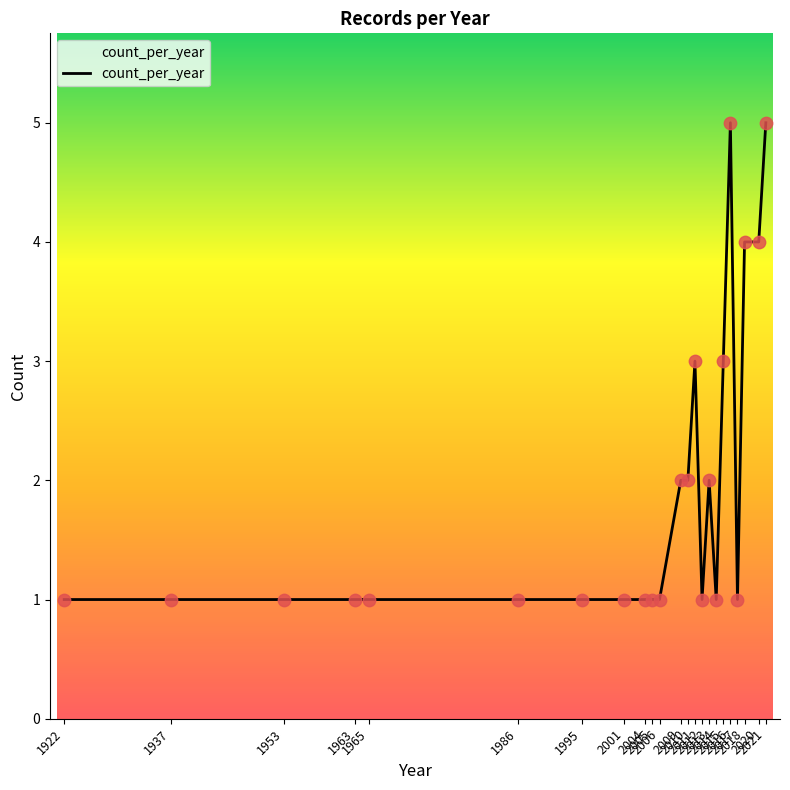

What is the ratio of the value at 2018 to the value at 2010?

2.0